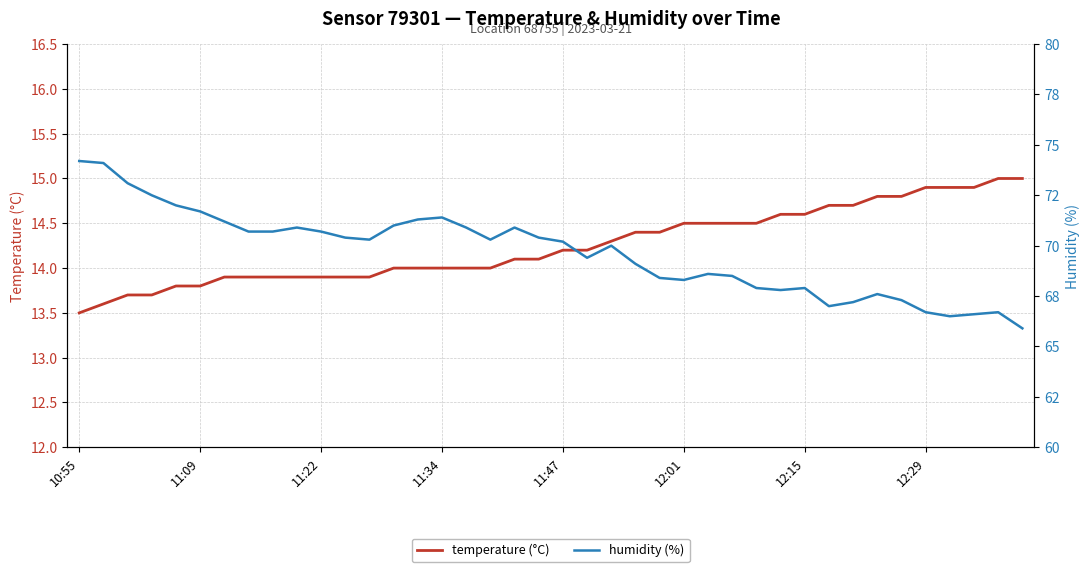

What position from the right is 12:15?

10